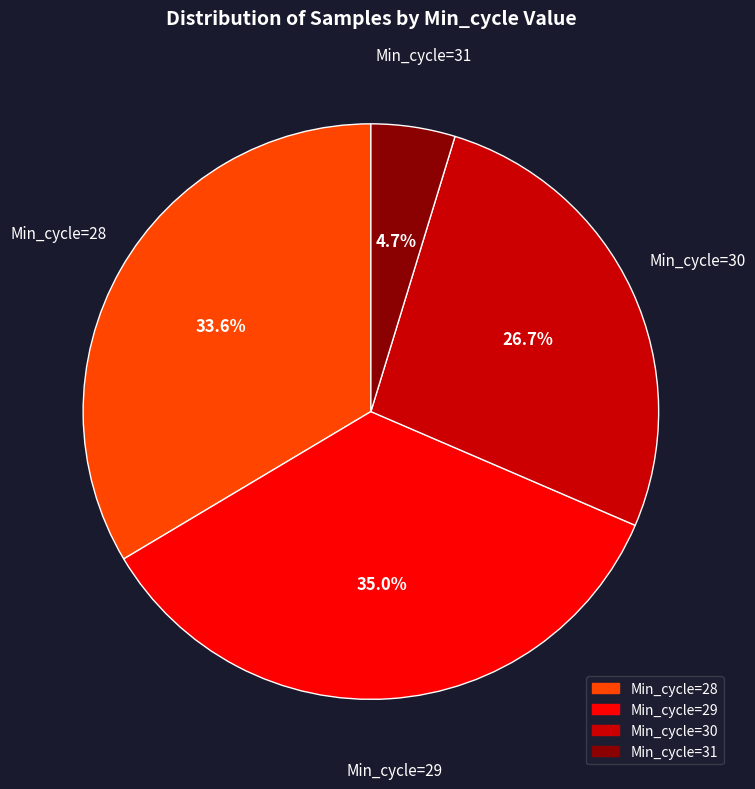

Is there any slice that represents more than half of the pie?

No